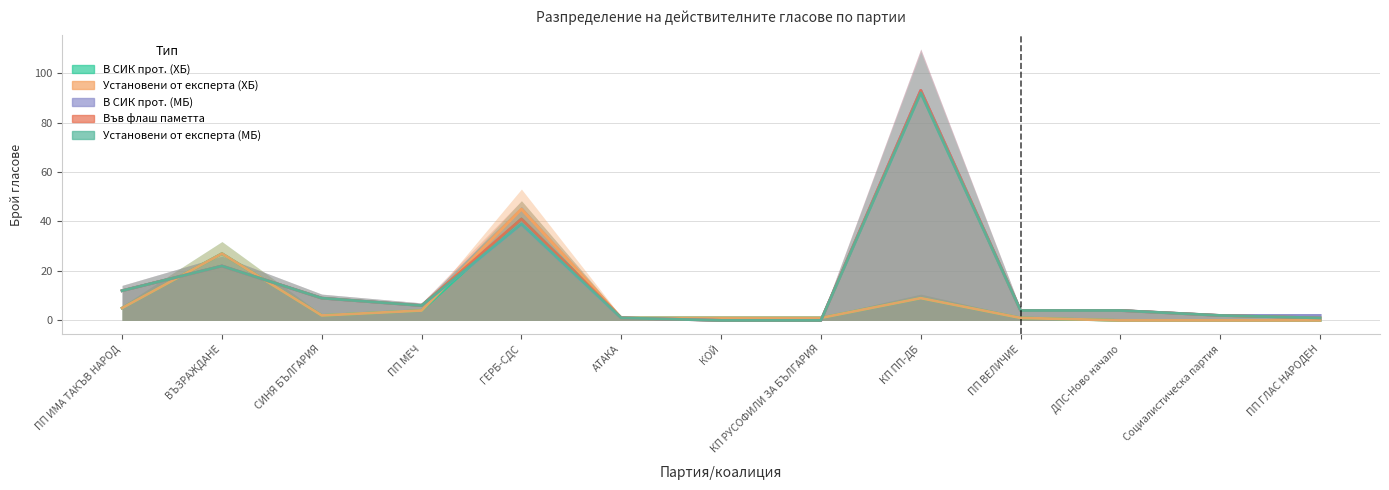

What is the label of the 6th point from the right?

КП РУСОФИЛИ ЗА БЪЛГАРИЯ